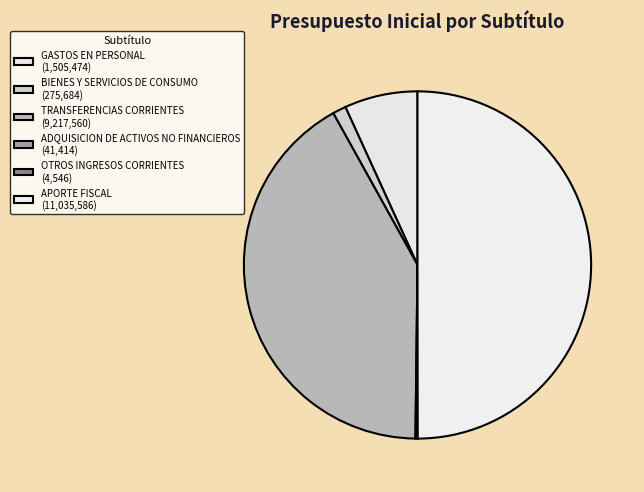

How many segments does this pie chart have?

6